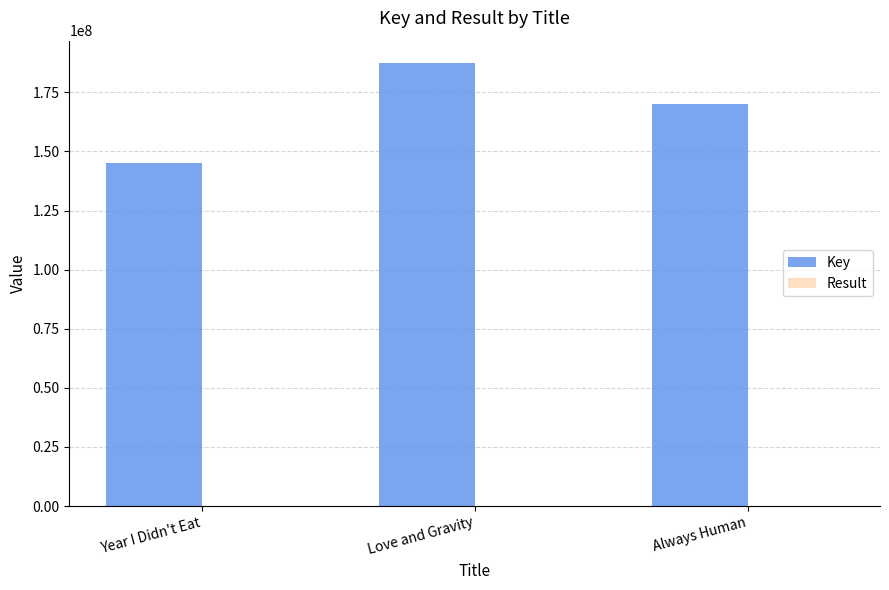

How many groups of bars are there?

3